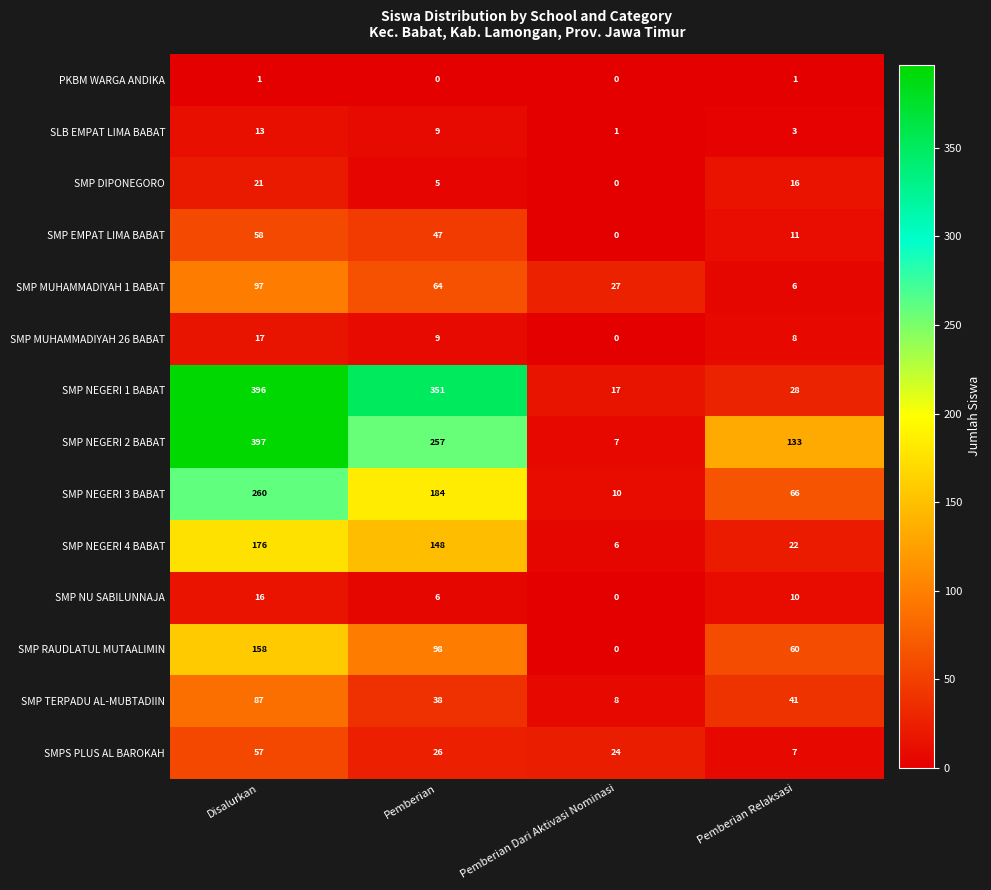

What is the average value of the SMP NEGERI 4 BABAT series?

88